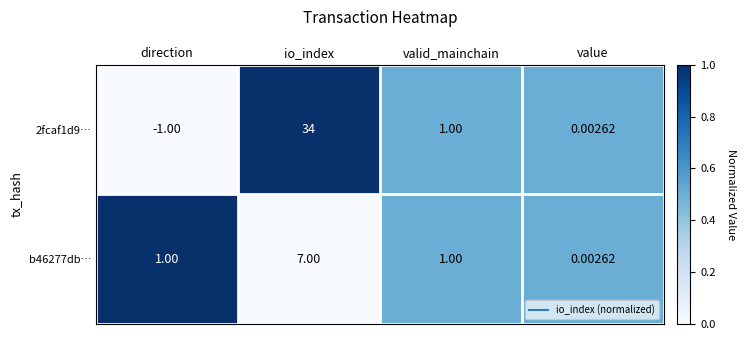

Where does the 2fcaf1d9… series first go above 1?

io_index